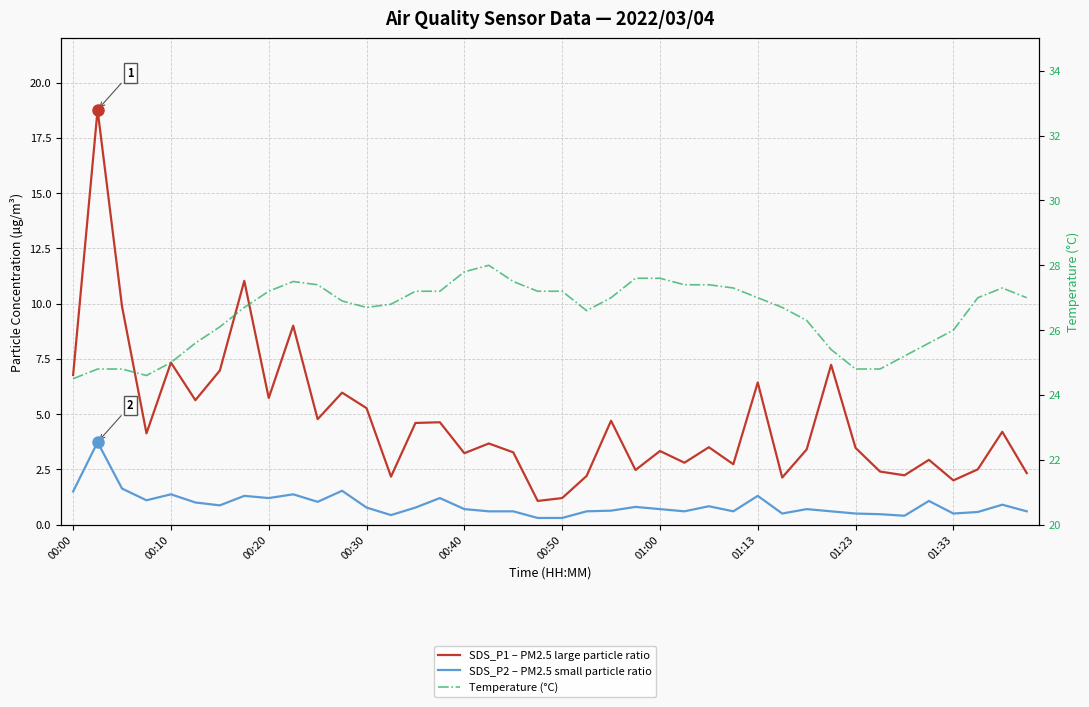

What are all the series names shown in the legend?

SDS_P1 – PM2.5 large particle ratio, SDS_P2 – PM2.5 small particle ratio, Temperature (°C)